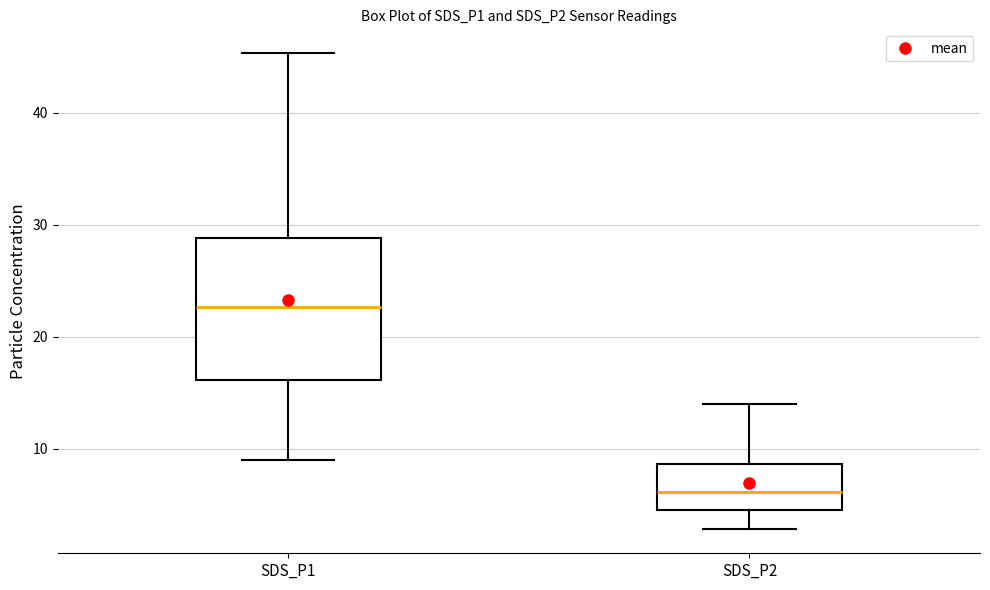

Where is the lower edge of the box for SDS_P1 on the y-axis? The values are not printed on the chart, so give them approximately, as read against the axis.

16